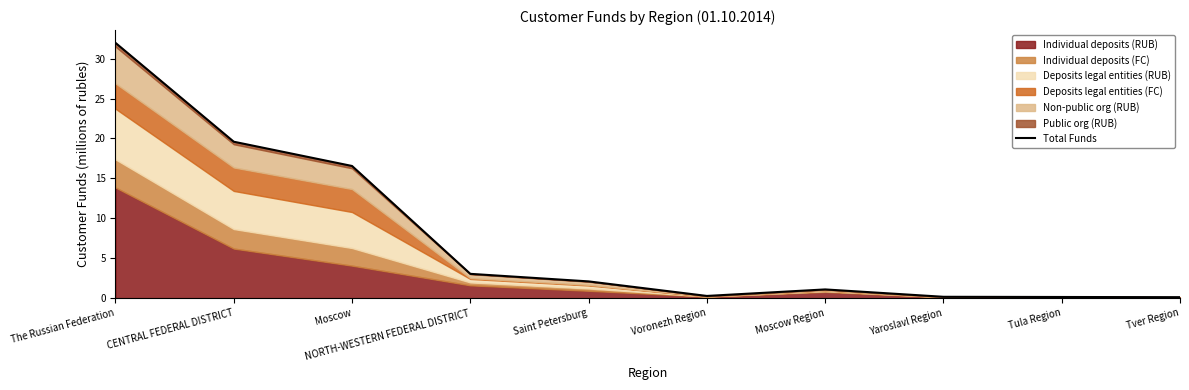

List the labels in order of value, largest first.

The Russian Federation, CENTRAL FEDERAL DISTRICT, Moscow, NORTH-WESTERN FEDERAL DISTRICT, Saint Petersburg, Moscow Region, Voronezh Region, Yaroslavl Region, Tula Region, Tver Region